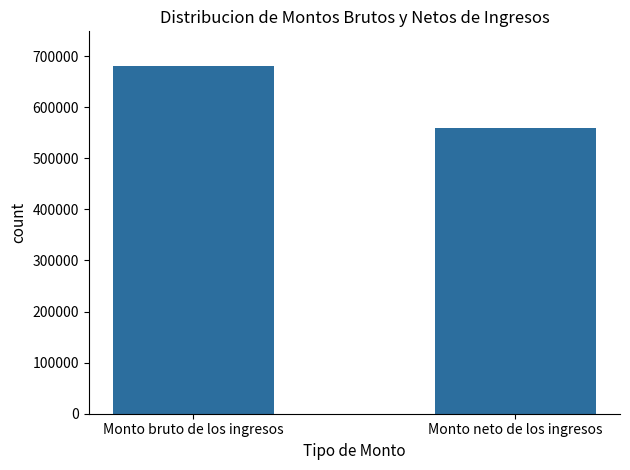

Reading left to right, what are all the values shown in this chart?

Monto bruto de los ingresos=680385.3	Monto neto de los ingresos=559400.0